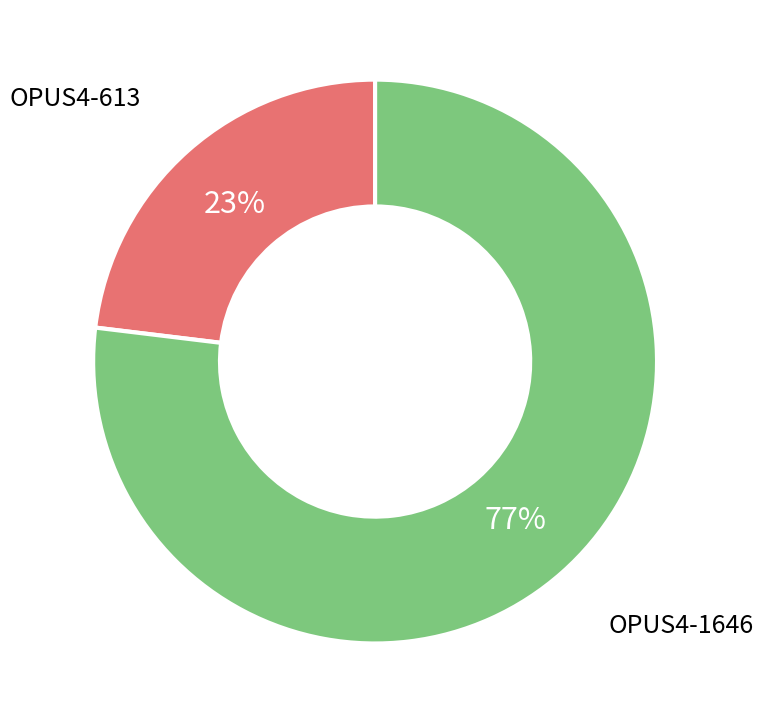

Does any single category account for the majority?

Yes